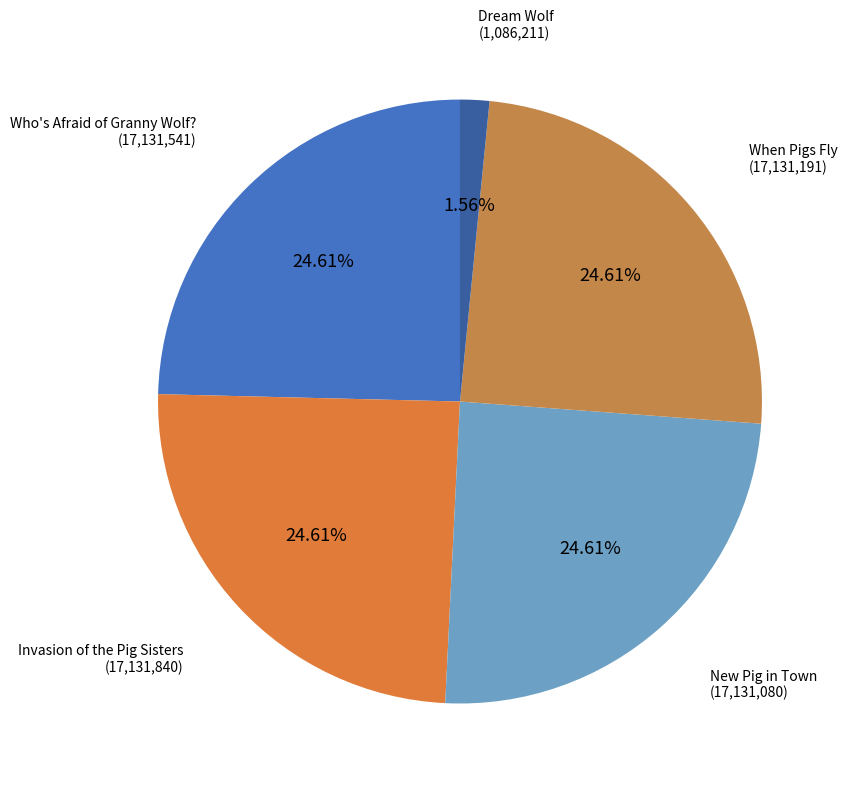

Between When Pigs Fly and Dream Wolf, which is larger?

When Pigs Fly